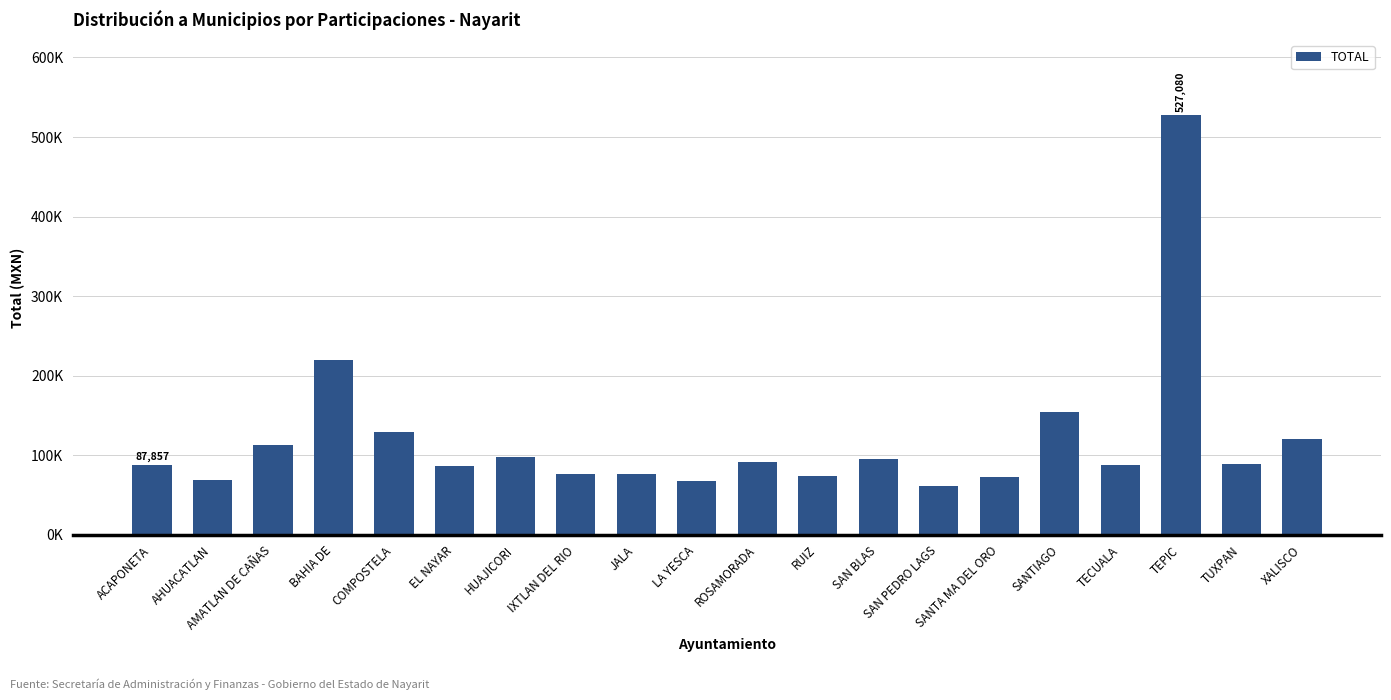

Rank the categories by value from highest to lowest.

TEPIC, BAHIA DE, SANTIAGO, COMPOSTELA, XALISCO, AMATLAN DE CAÑAS, HUAJICORI, SAN BLAS, ROSAMORADA, TUXPAN, TECUALA, ACAPONETA, EL NAYAR, IXTLAN DEL RIO, JALA, RUIZ, SANTA MA DEL ORO, AHUACATLAN, LA YESCA, SAN PEDRO LAGS